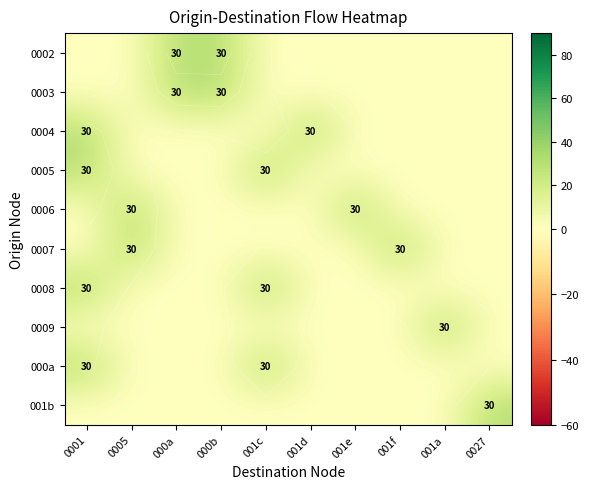

Which label corresponds to the largest value in the chart?

000a